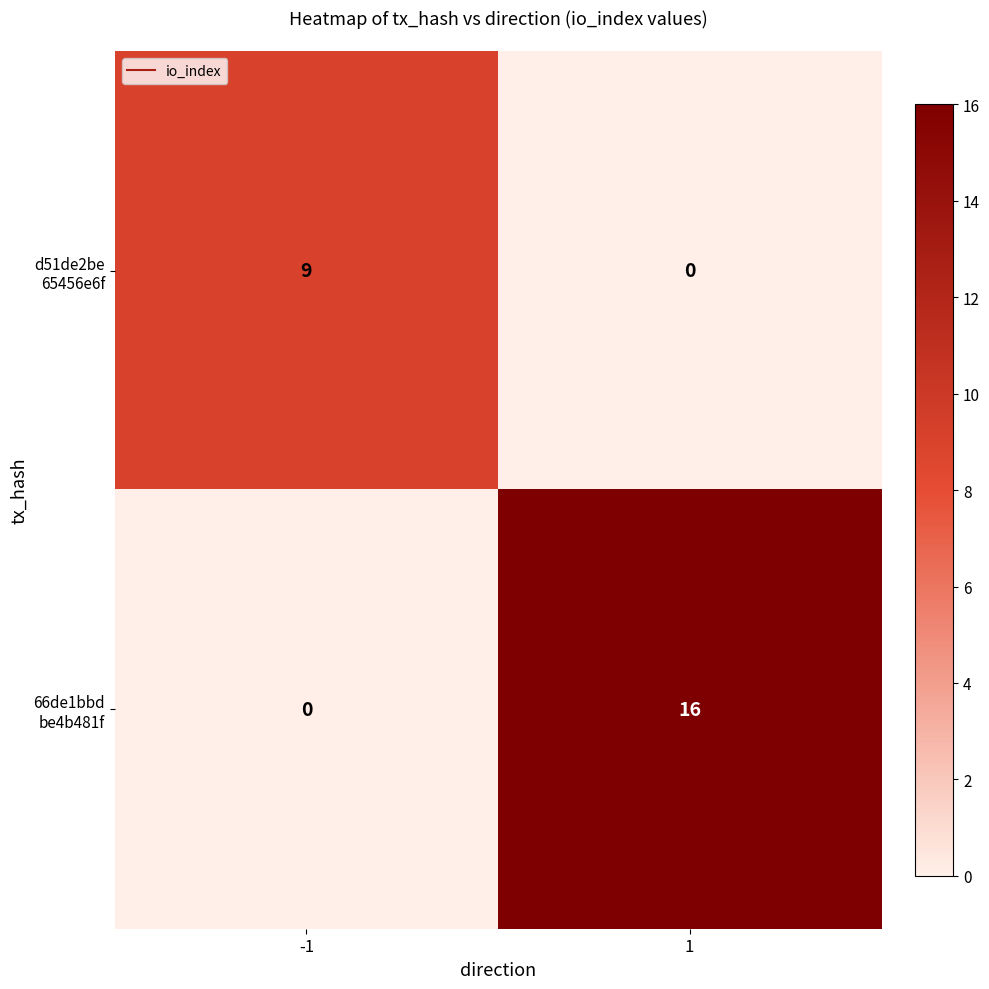

How many distinct data groups are displayed?

2